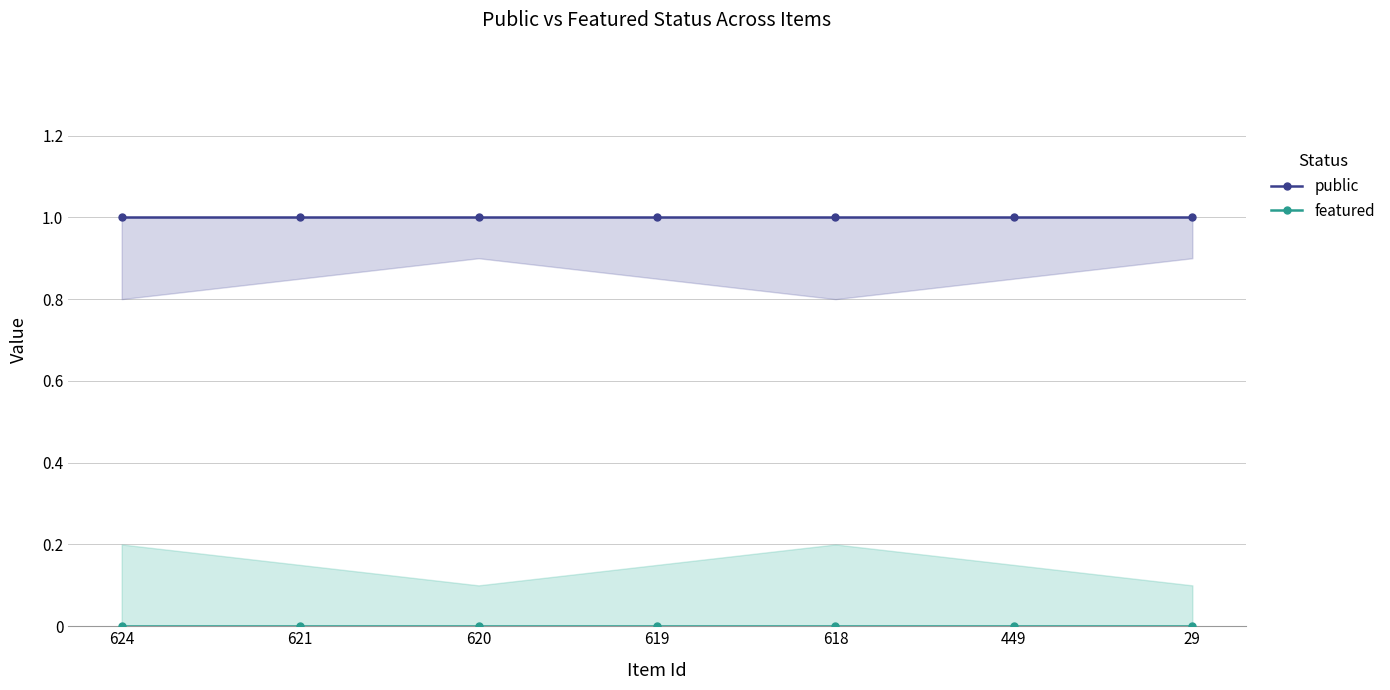

Where is public nearest to the value 1?

624